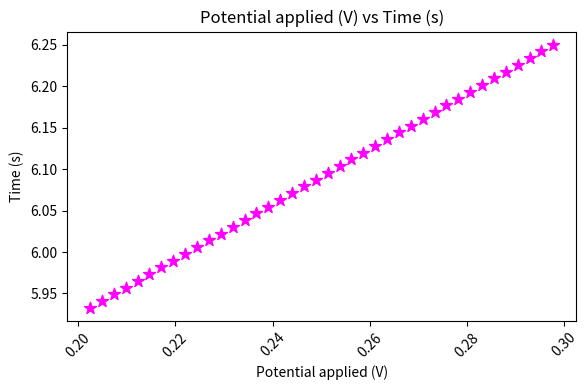

What is the range of Y values (max minus min)?

0.3